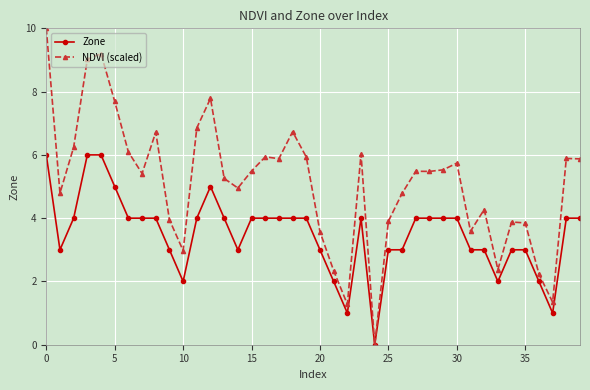

True or false: NDVI (scaled) has more than 0 points higher than both neighbors.

True